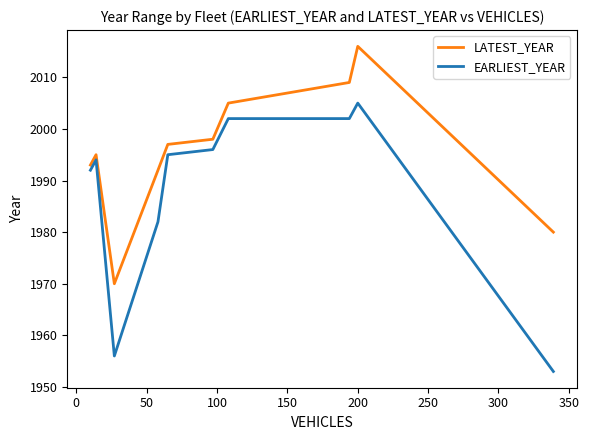

Which series has the largest range (max minus min)?

EARLIEST_YEAR